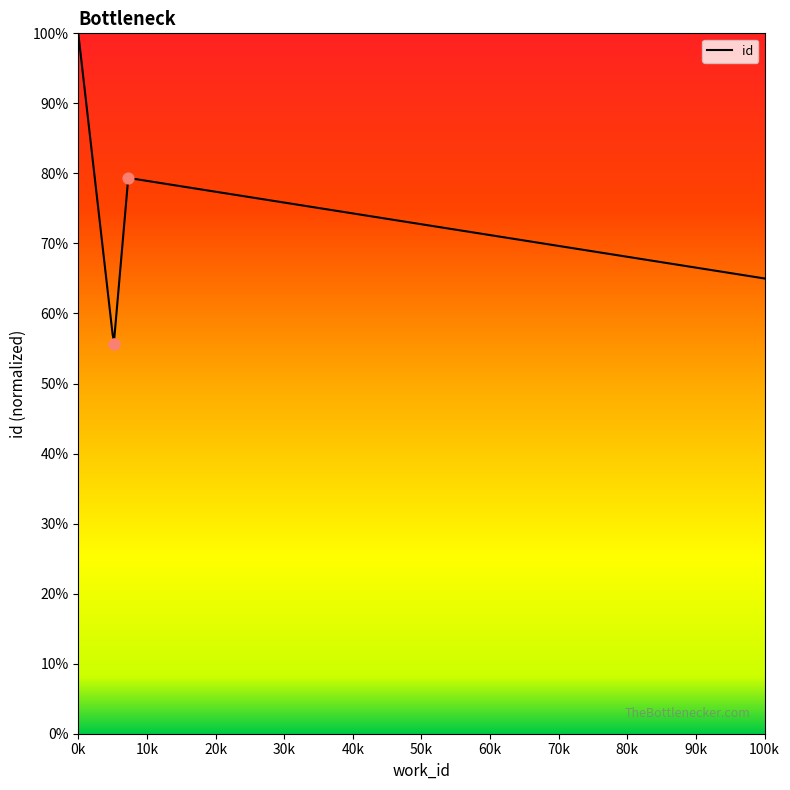

What is the change in value from 5171 to 7283?

+0.2